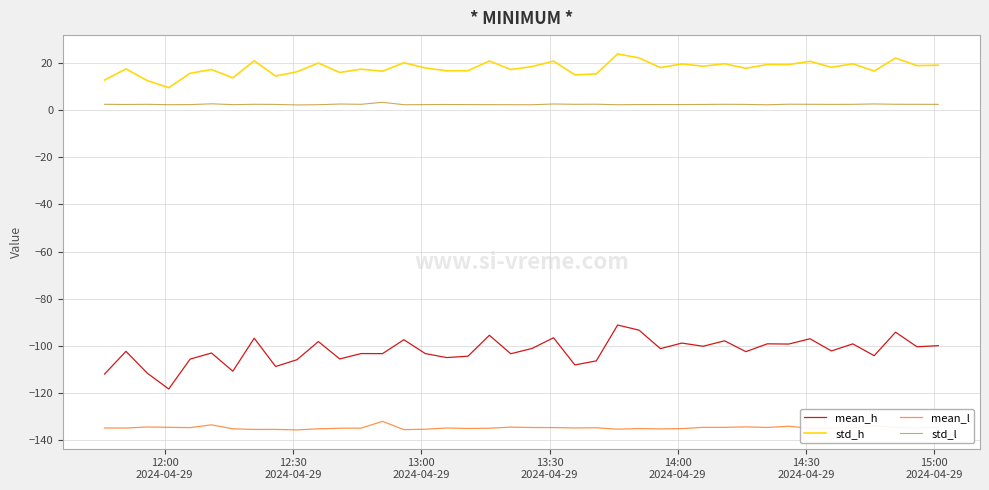

How many distinct data groups are displayed?

4